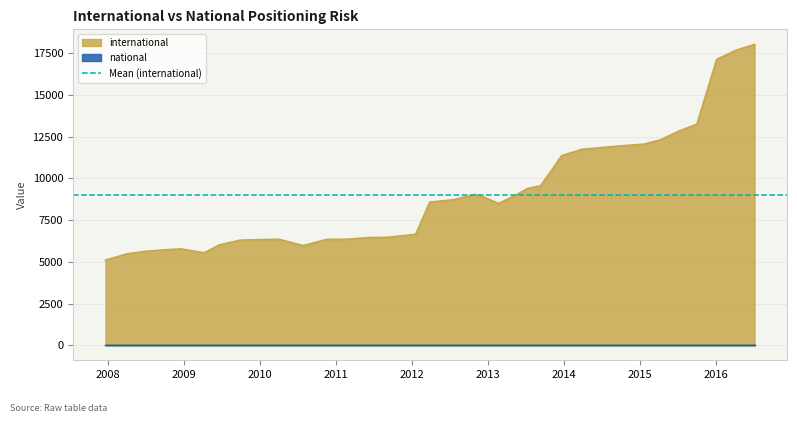

What is the highest value of the international series?

18037